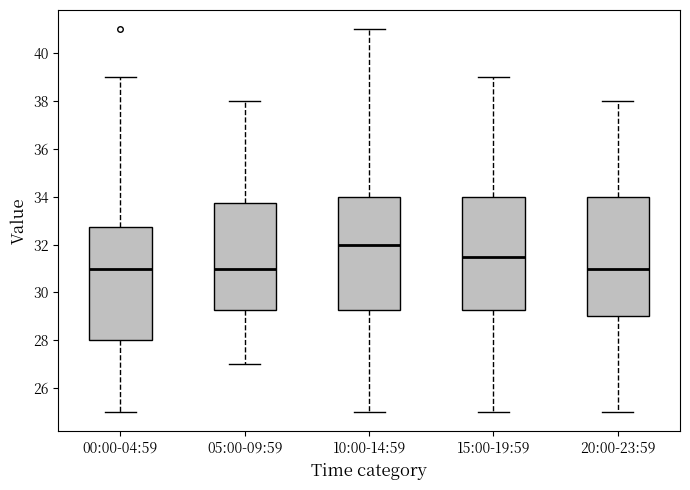

Comparing the boxes themselves (not the whiskers), which one is the tallest?

20:00-23:59